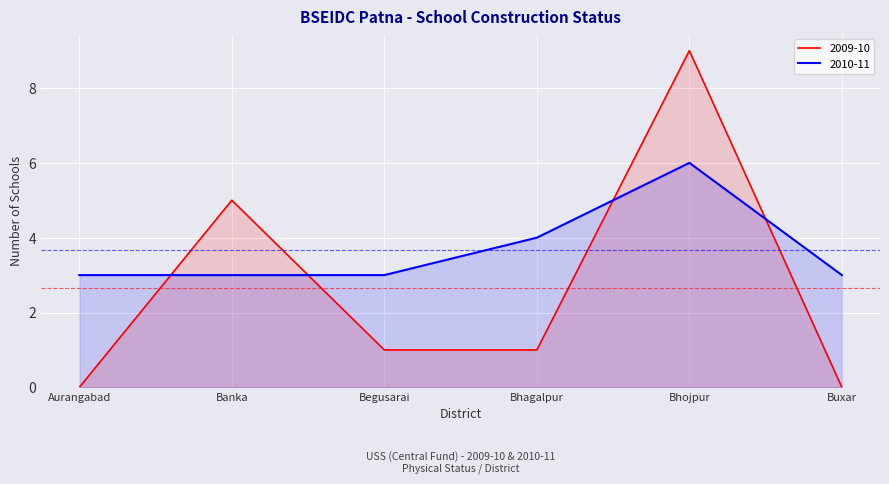

Which category has the highest value in the 2009-10 series?

Bhojpur